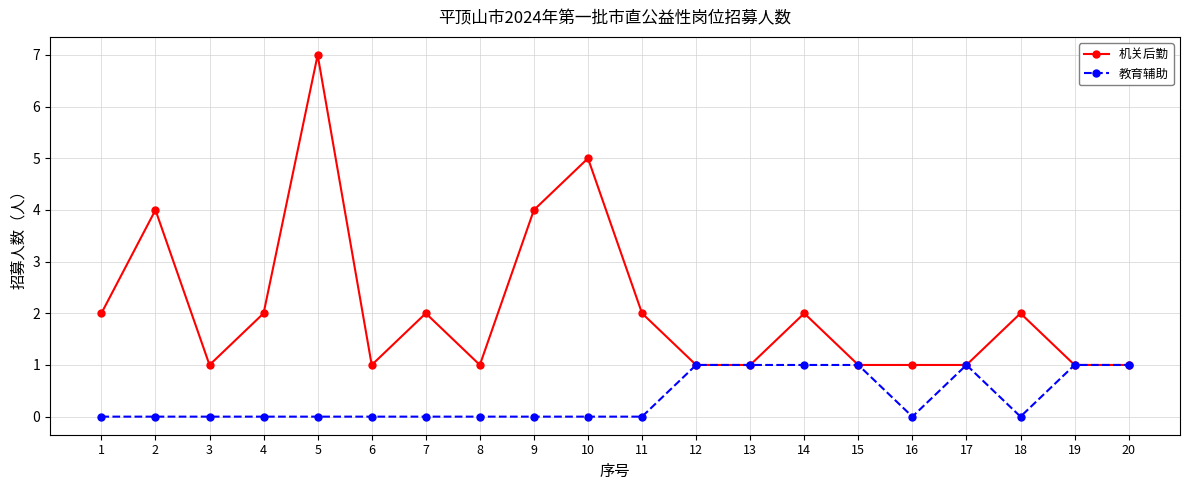

True or false: 教育辅助 has more than 0 points higher than both neighbors.

True